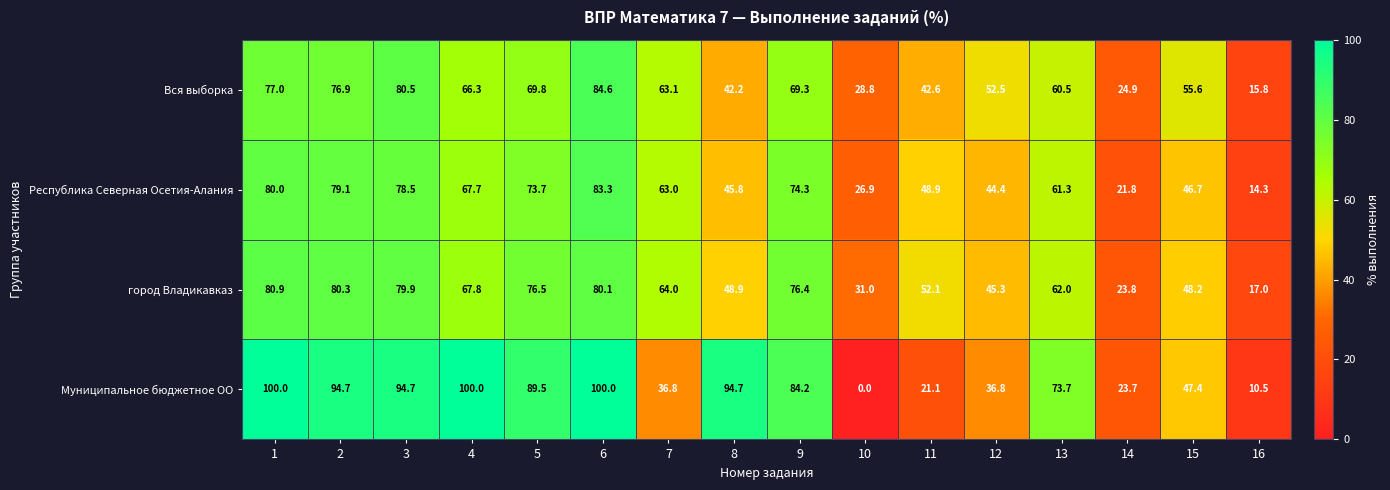

What is the maximum value for город Владикавказ?

80.9